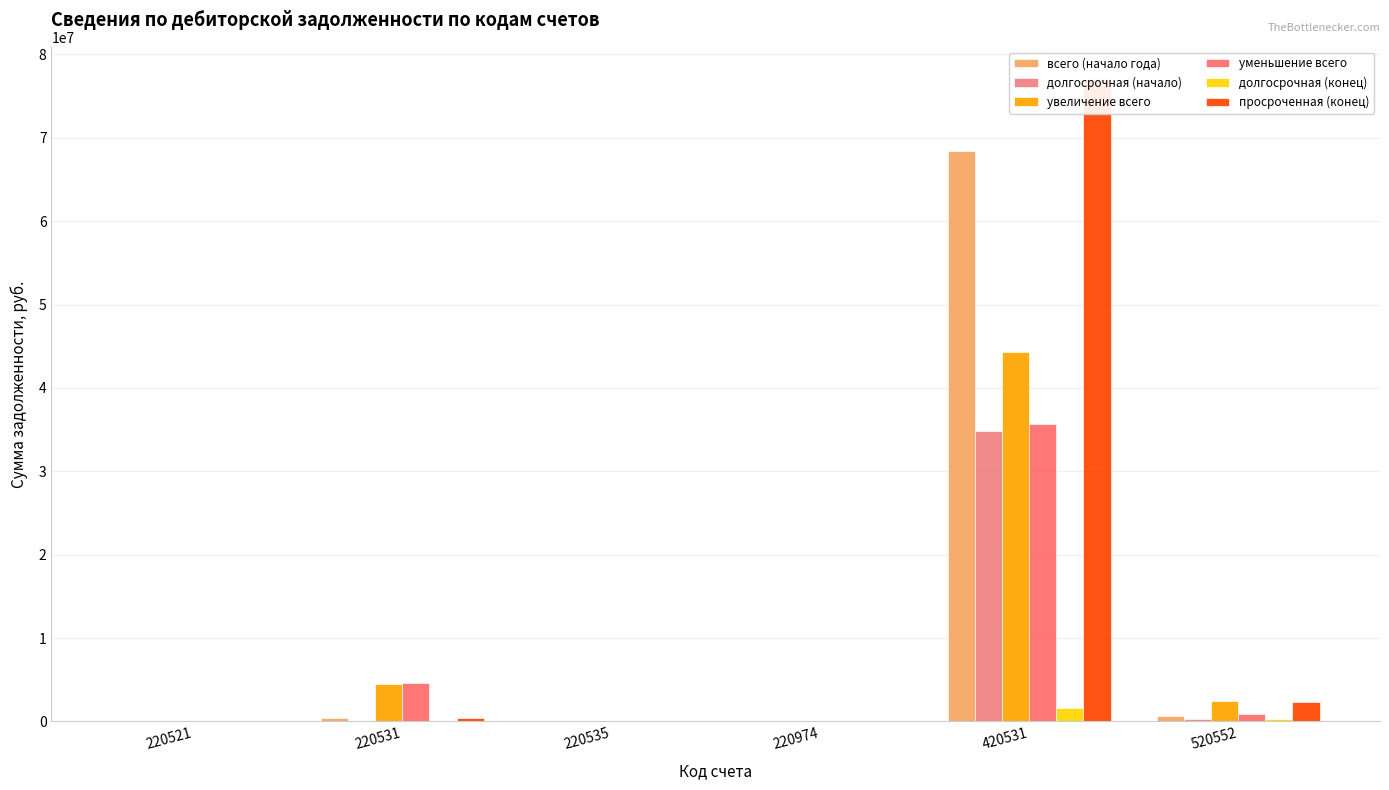

What is the sum of all долгосрочная (конец) values?

1925158.5